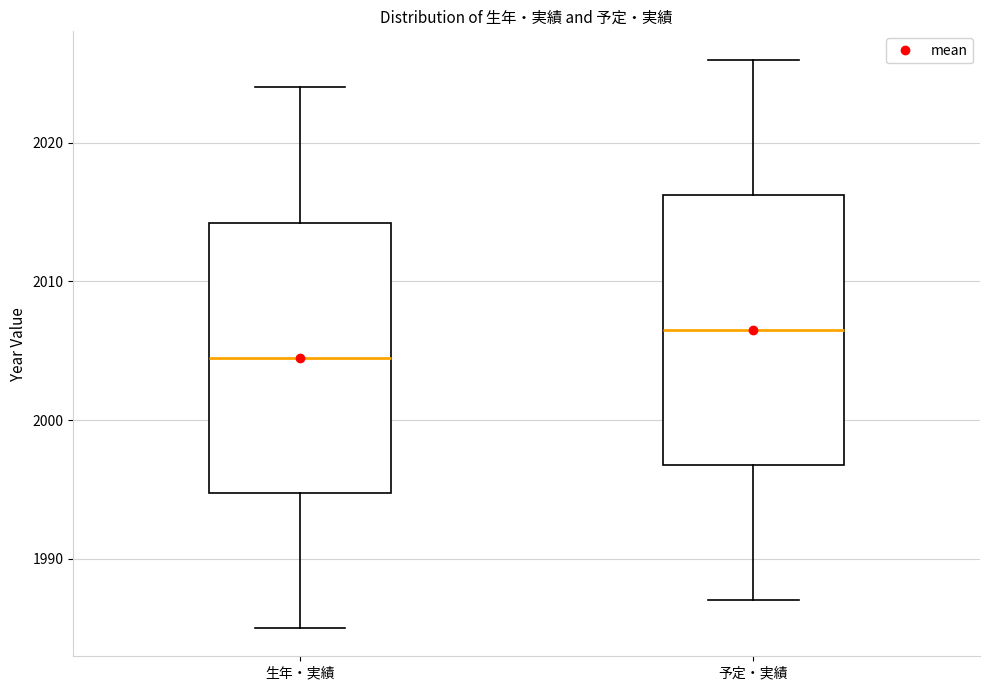

Where does the median line of the box for 生年・実績 sit on the y-axis? The values are not printed on the chart, so give them approximately, as read against the axis.

2005